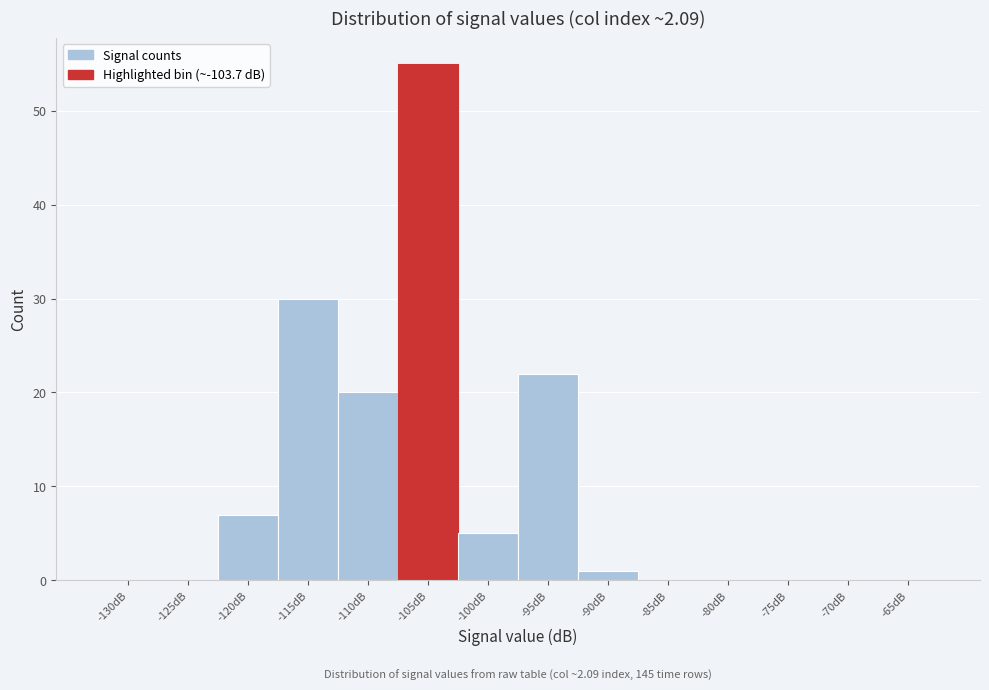

Reading right to left, list all the values displayed in this chart.

-65dB=0	-70dB=0	-75dB=0	-80dB=0	-85dB=0	-90dB=1	-95dB=22	-100dB=5	-105dB=55	-110dB=20	-115dB=30	-120dB=7	-125dB=0	-130dB=0